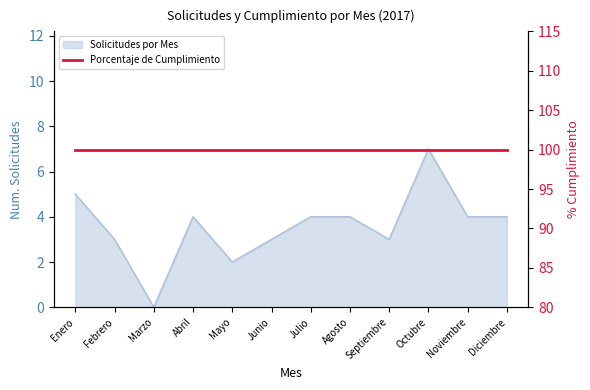

Reading left to right, transcribe all the data shown in this chart.

5	3	0	4	2	3	4	4	3	7	4	4